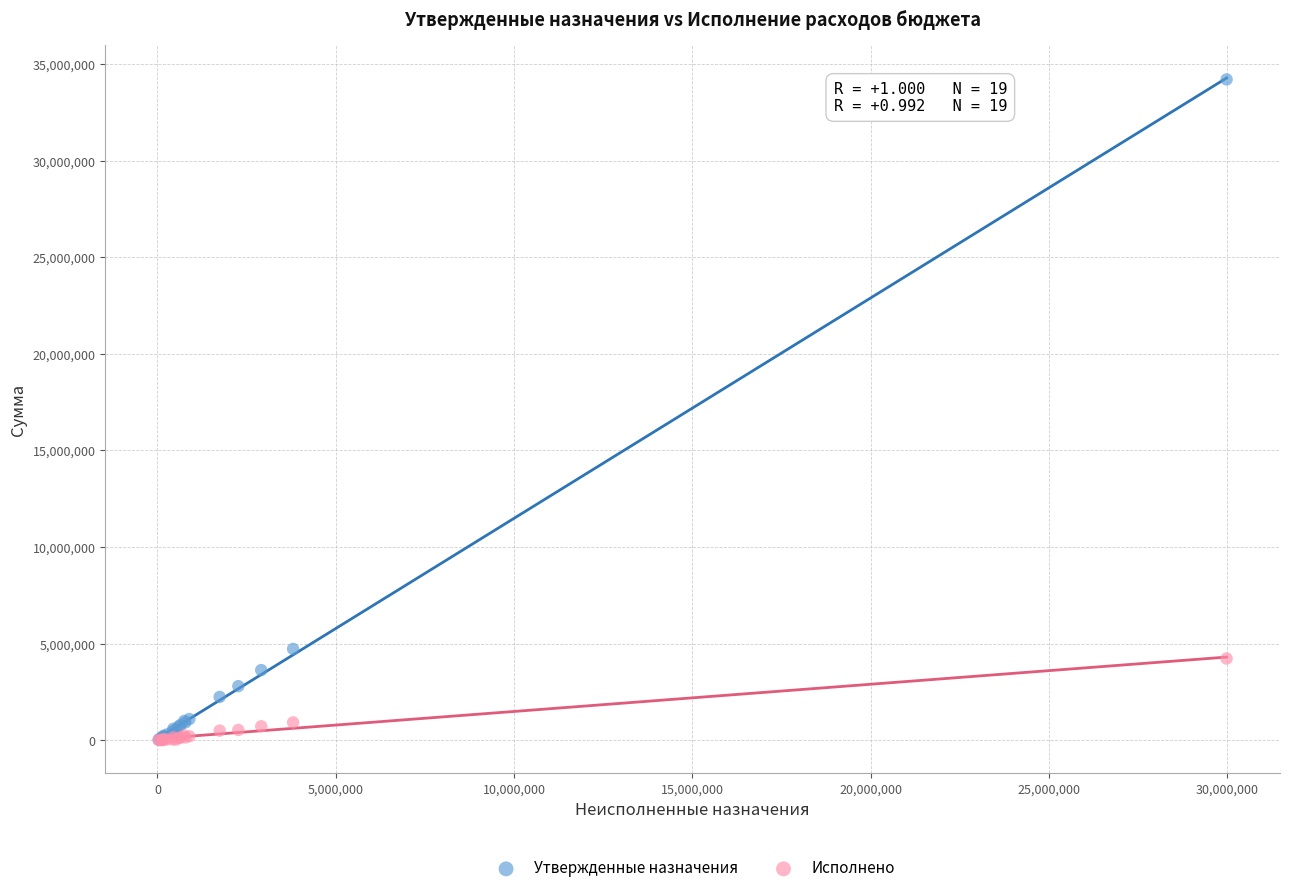

Which series has the widest spread of Y values?

Утвержденные назначения